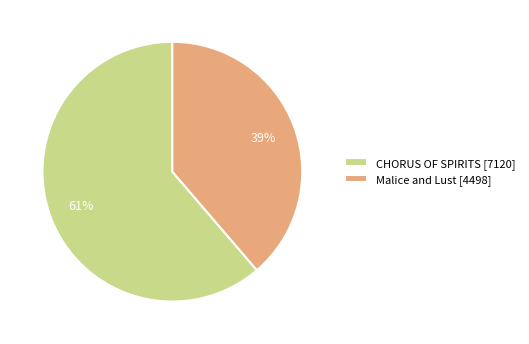

Do CHORUS OF SPIRITS [7120] and Malice and Lust [4498] together represent more than half of the pie?

Yes